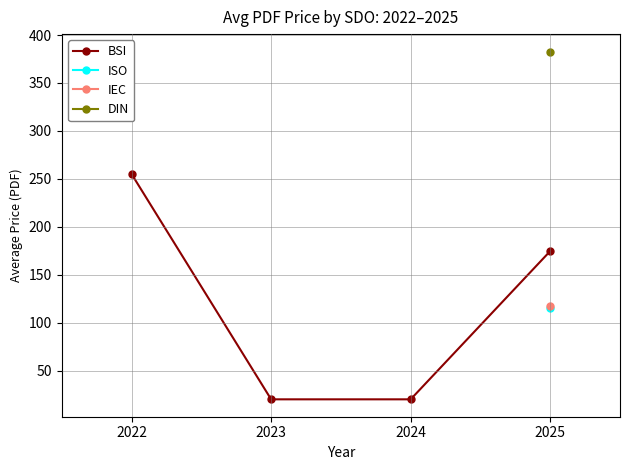

True or false: DIN and ISO cross at least once.

False